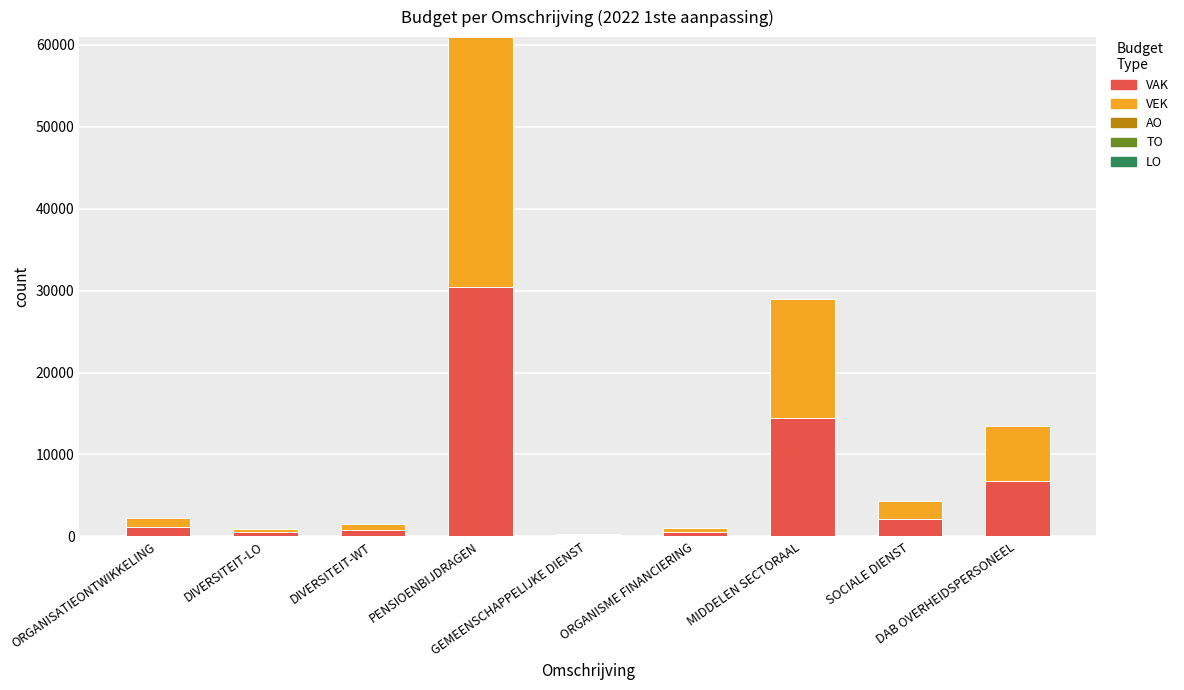

What is the highest value of the VAK series?

30479